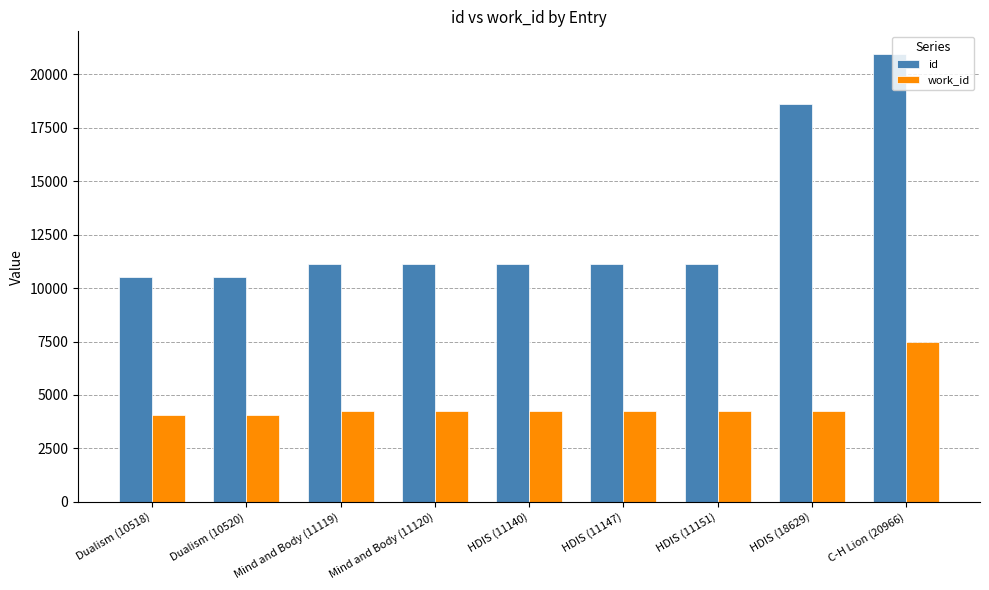

How many distinct data groups are displayed?

2